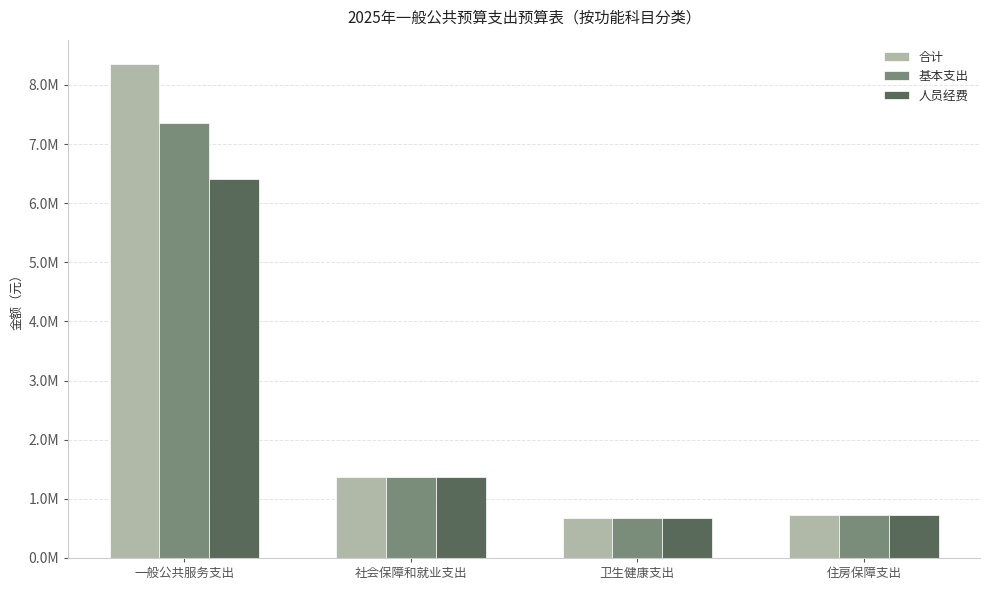

What position from the left is 卫生健康支出?

3